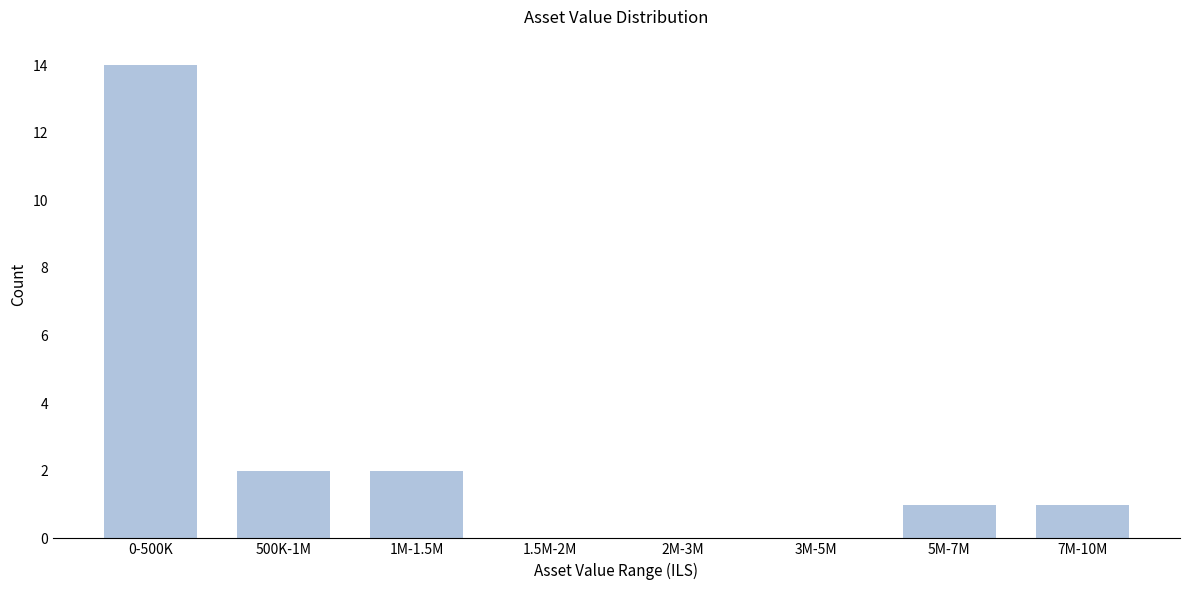

Reading left to right, transcribe all the data shown in this chart.

0-500K=14	500K-1M=2	1M-1.5M=2	1.5M-2M=0	2M-3M=0	3M-5M=0	5M-7M=1	7M-10M=1